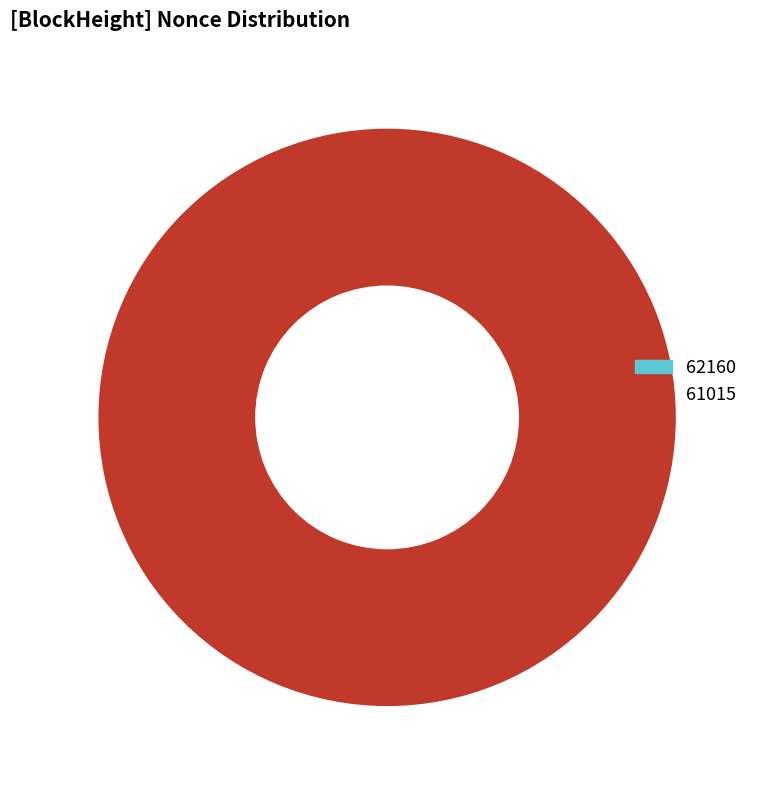

Count the number of slices in the pie.

2